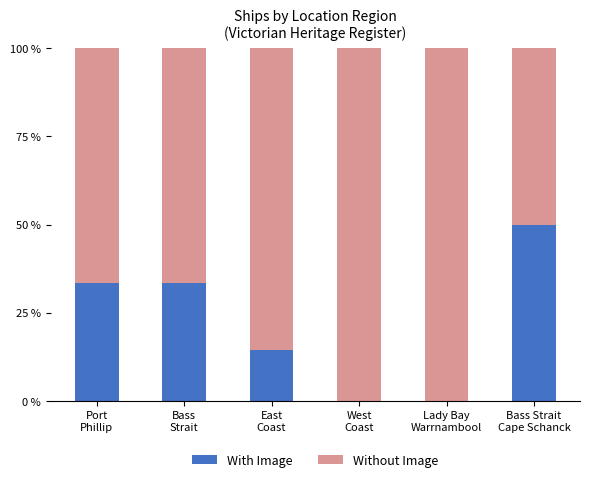

How many data points does each series have?

6